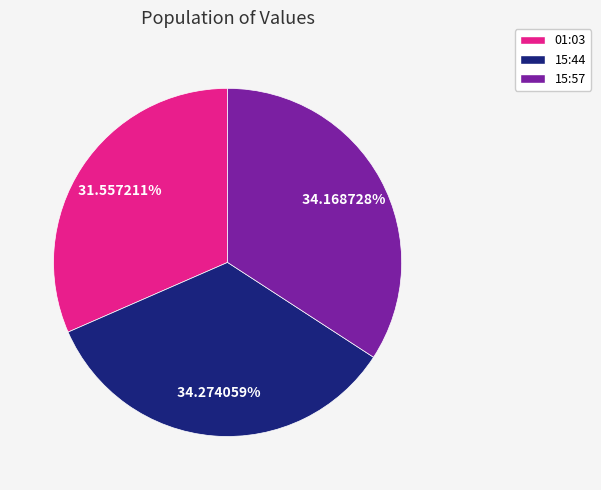

Count the number of slices in the pie.

3